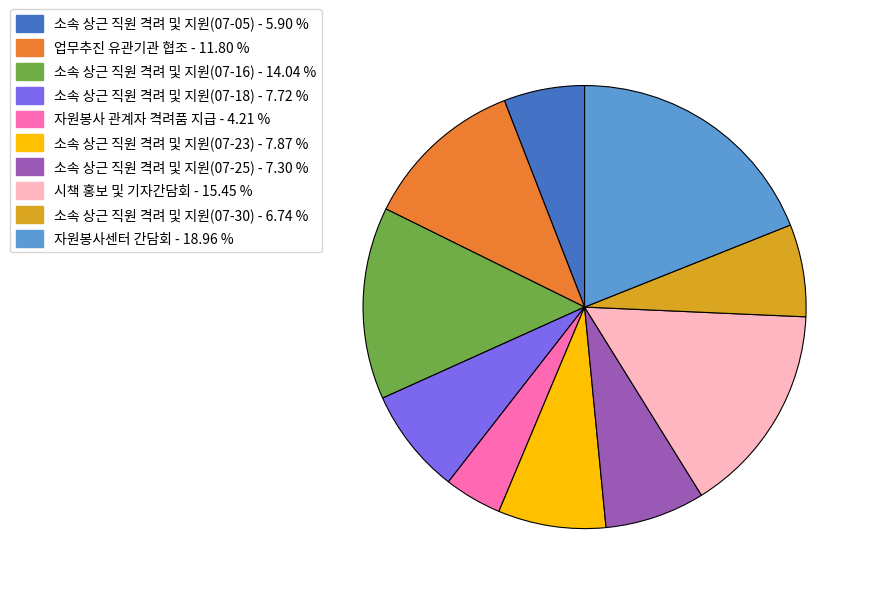

Does any single category account for the majority?

No